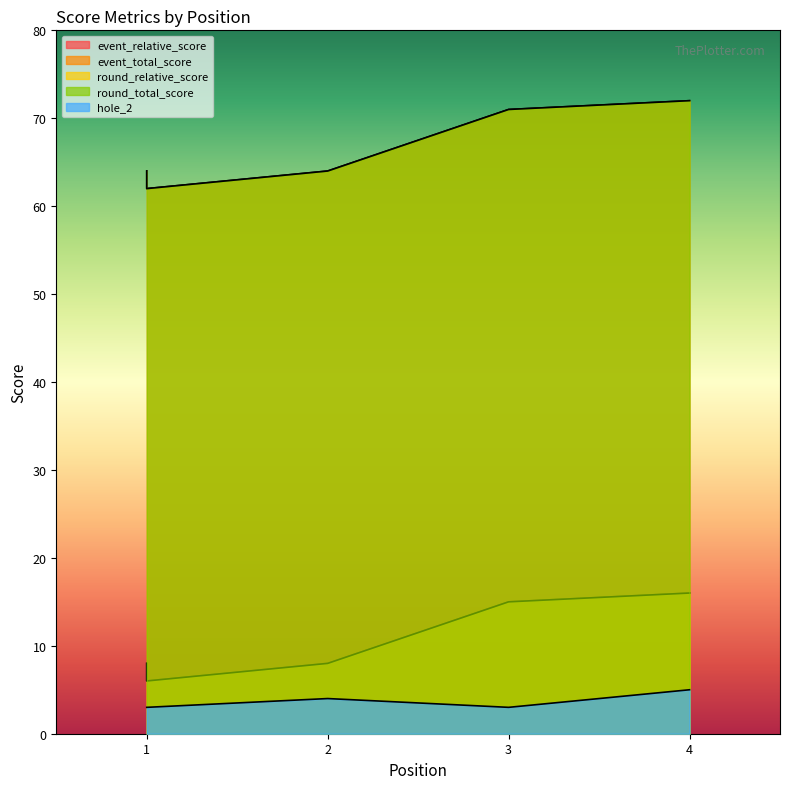

True or false: event_relative_score and hole_2 cross at least once.

False